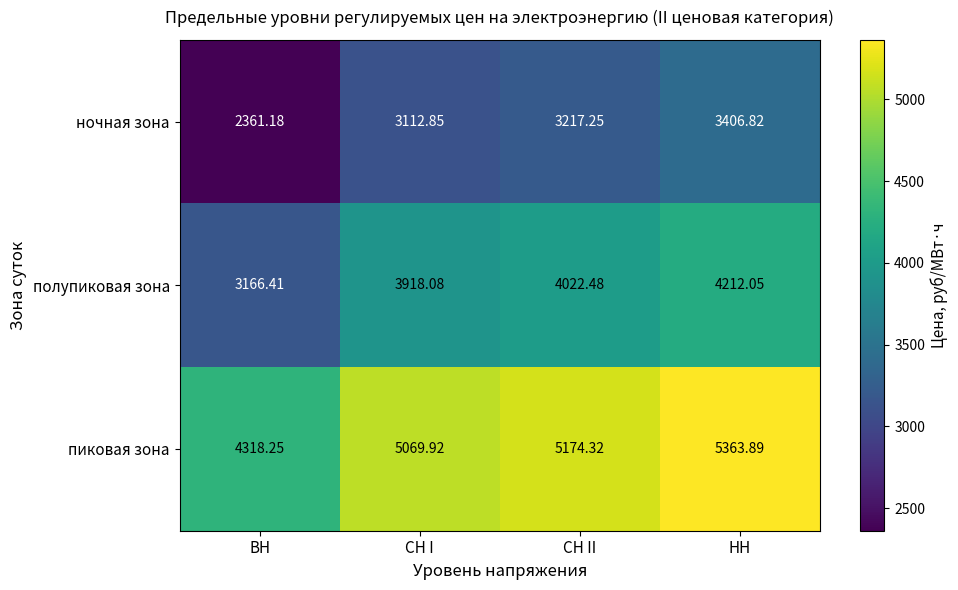

At which label does полупиковая зона reach its peak?

НН